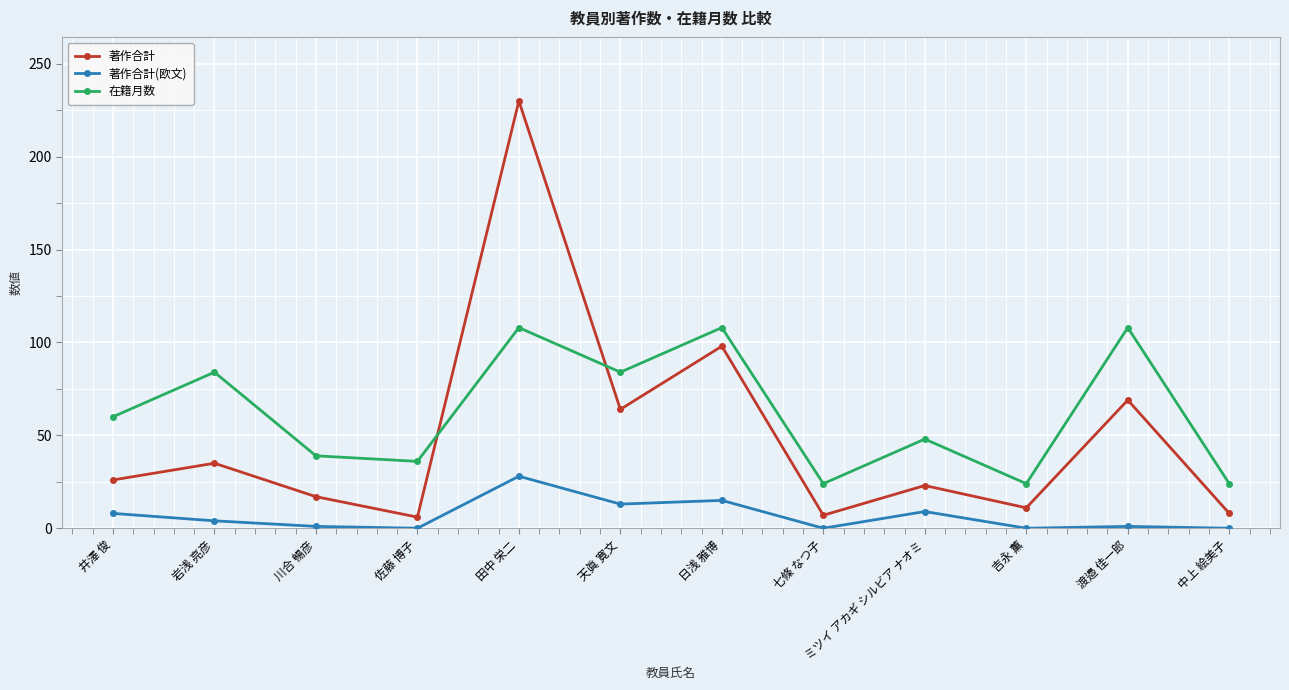

Is it true that 在籍月数 equals 12 at 川合 暢彦?

False